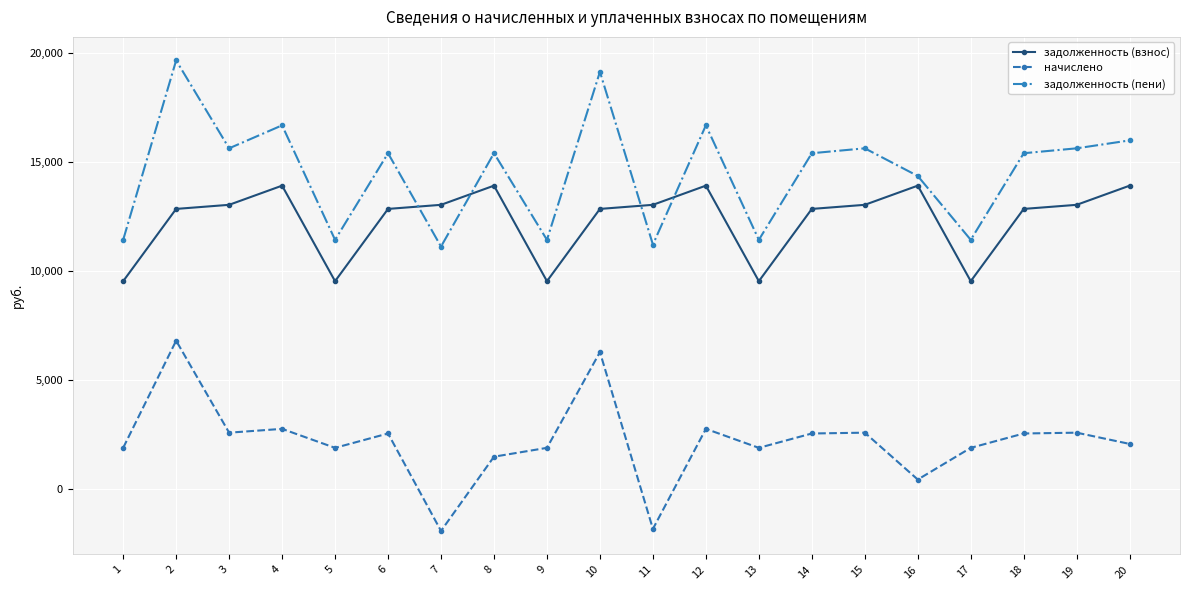

At which label does начислено first exceed 2550?

2